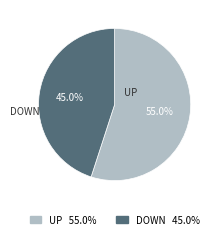

To the nearest percent, what is the difference between the largest and smallest slice percentages?

10%